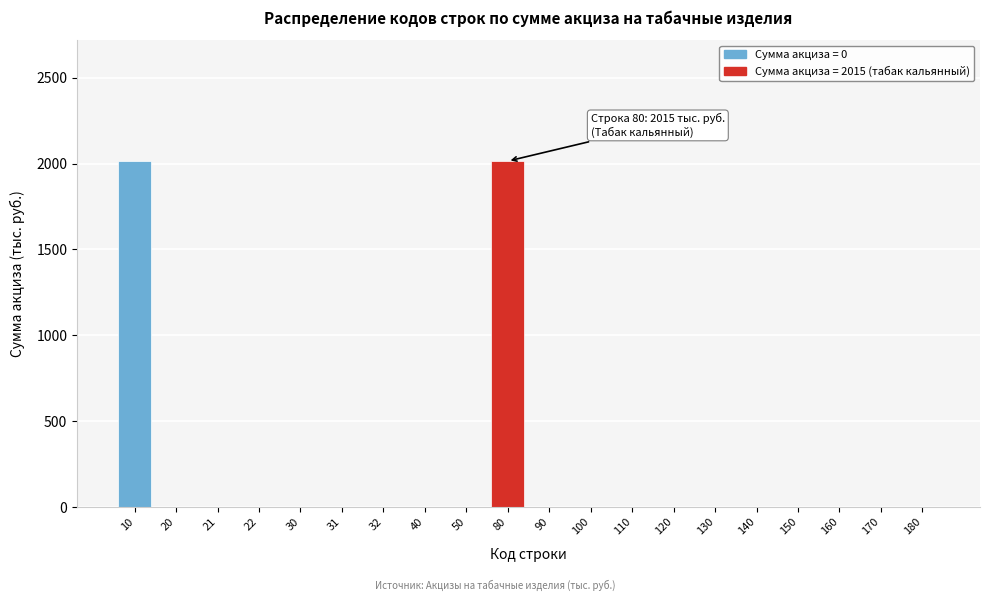

Reading right to left, transcribe all the data shown in this chart.

180=0	170=0	160=0	150=0	140=0	130=0	120=0	110=0	100=0	90=0	80=2015	50=0	40=0	32=0	31=0	30=0	22=0	21=0	20=0	10=2015